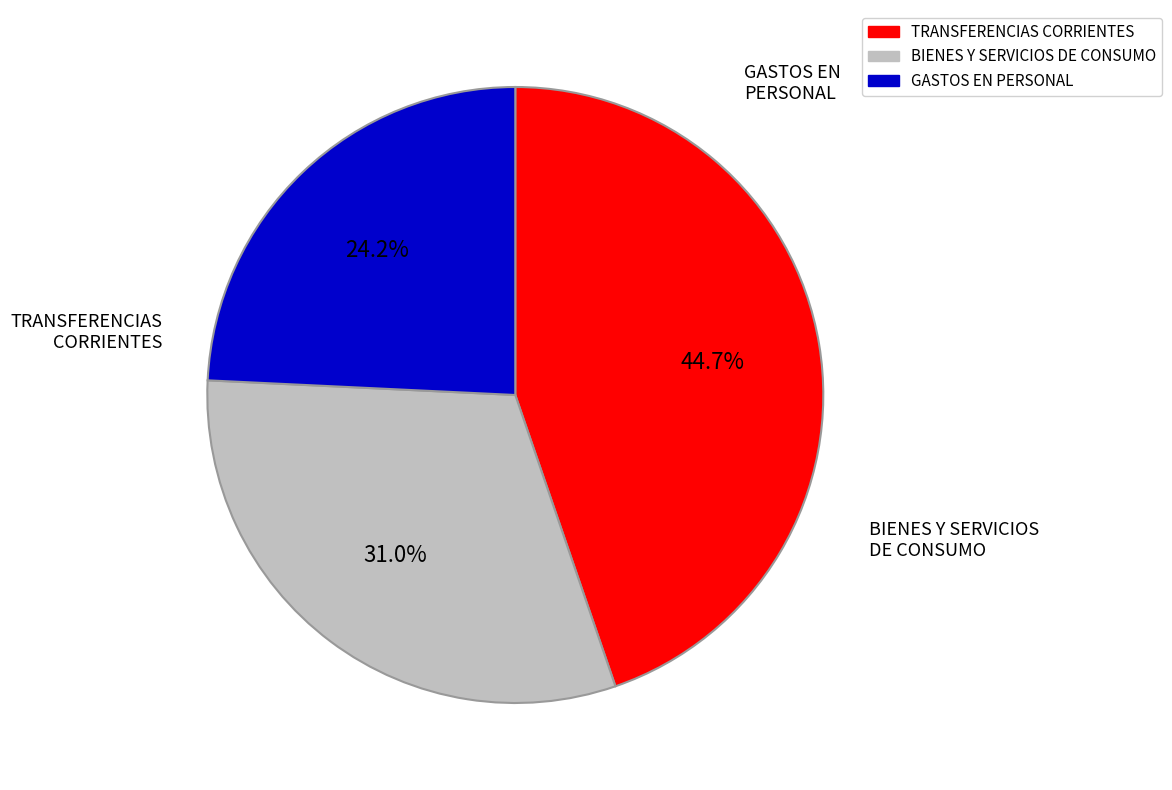

How many segments does this pie chart have?

3